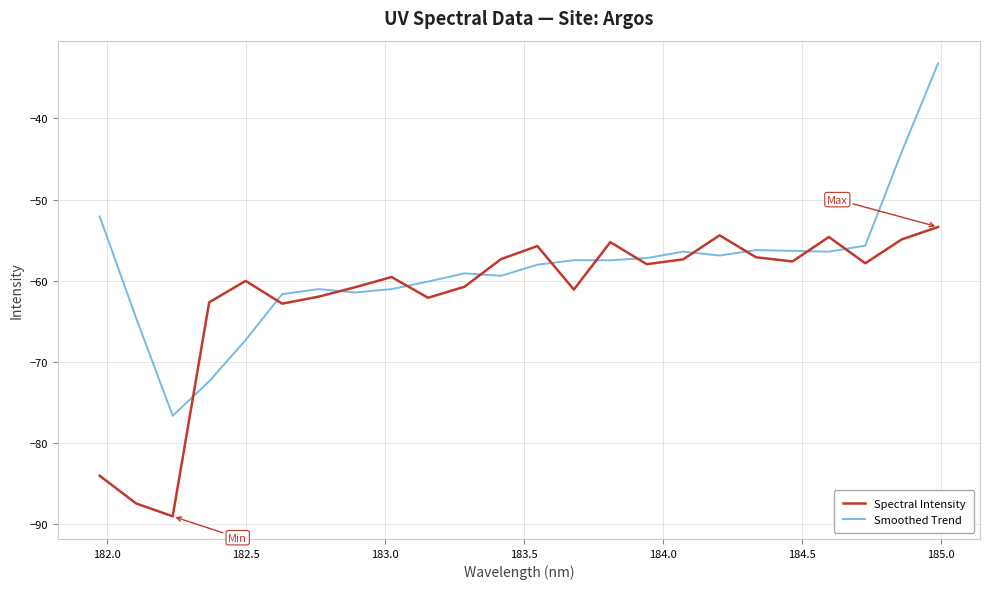

List the series in order of their overall mean, lowest first.

Spectral Intensity, Smoothed Trend